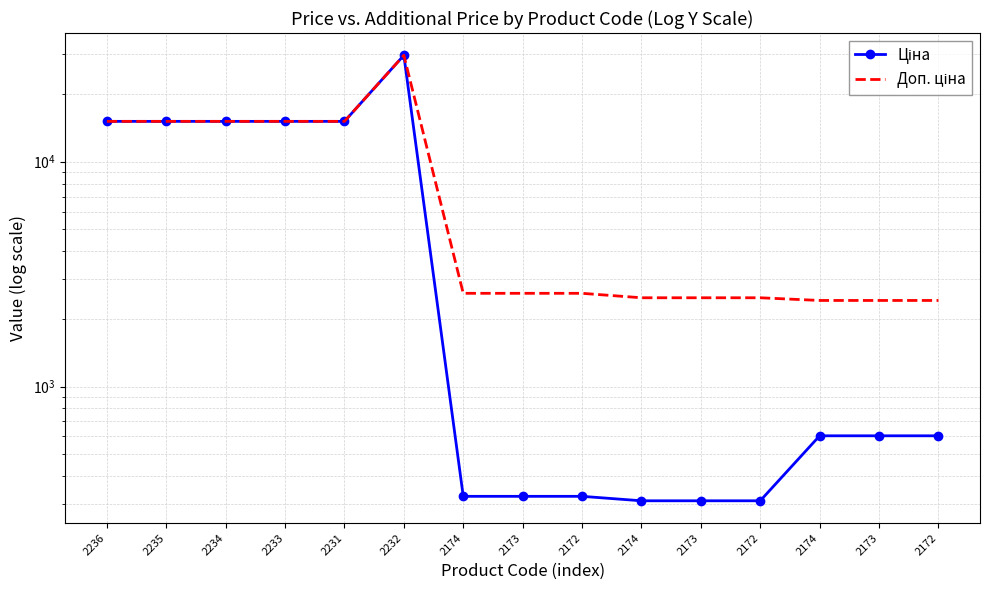

Does the chart have visible grid lines?

Yes